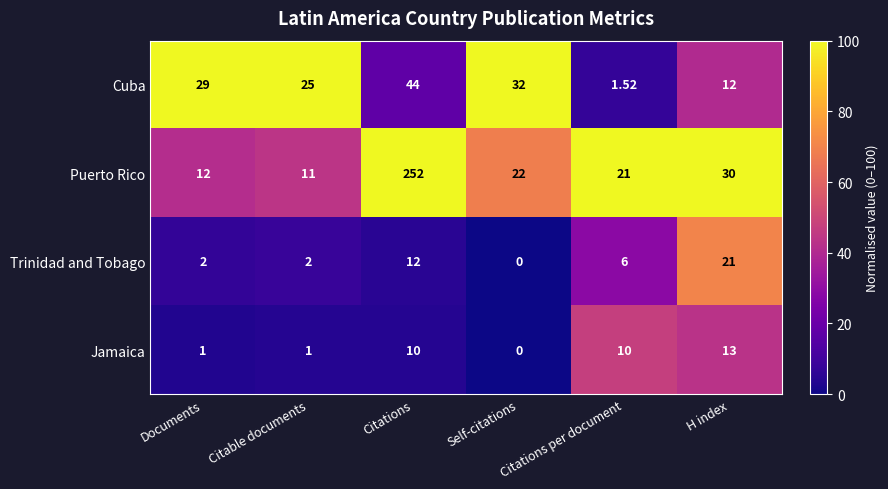

What is the spread (max minus min) of values at Documents?

28.0